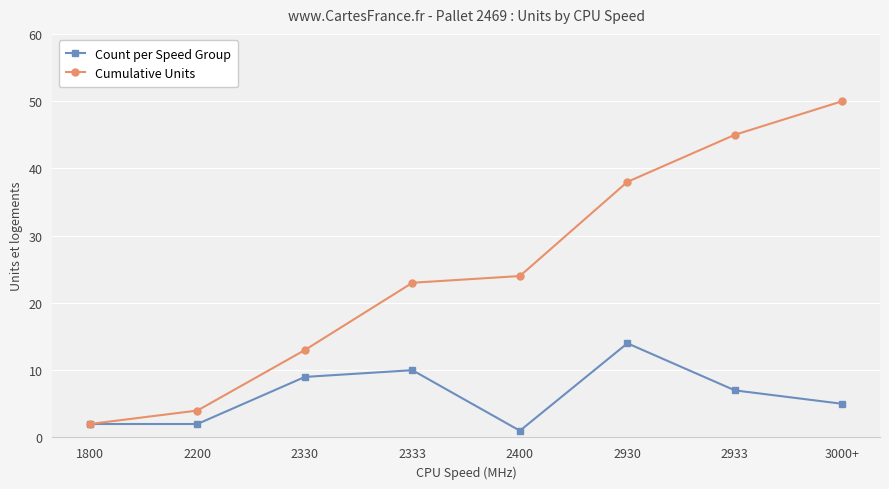

How many data points in Count per Speed Group are less than 7?

4